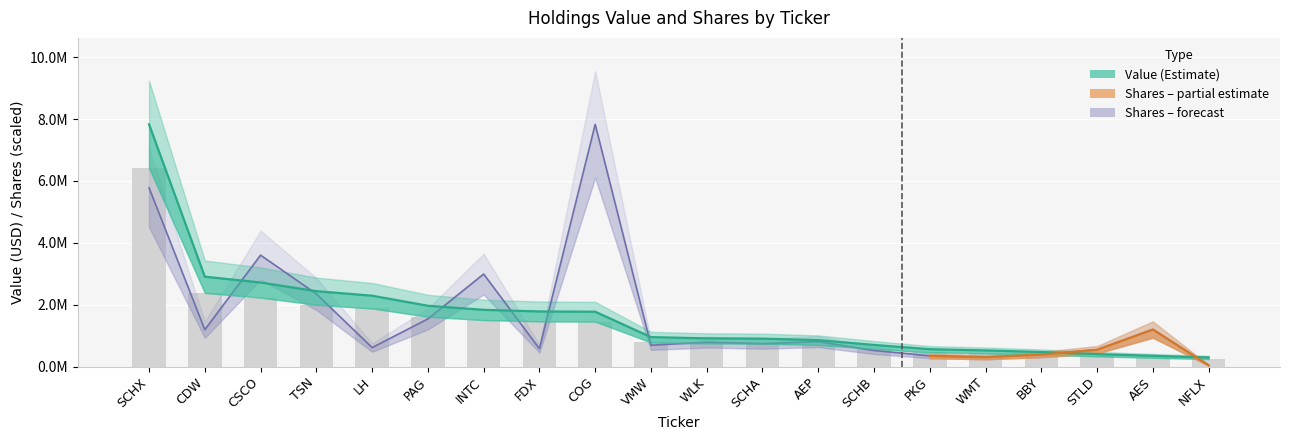

Reading left to right, transcribe all the data shown in this chart.

Value: 7832000.0	2905000.0	2717000.0	2437000.0	2290000.0	1965000.0	1833000.0	1781000.0	1772000.0	951000.0	911000.0	902000.0	853000.0	698000.0	560000.0	520000.0	469000.0	401000.0	346000.0	293000.0
Shares or principal amount: 5779943.9	1191586.9	3601471.8	2348230.8	612172.9	1539504.0	2990306.8	578322.0	7832000.0	689282.5	787475.5	740268.9	805282.9	518599.8	345565.2	301634.6	387815.9	542455.1	1196626.7	40822.7